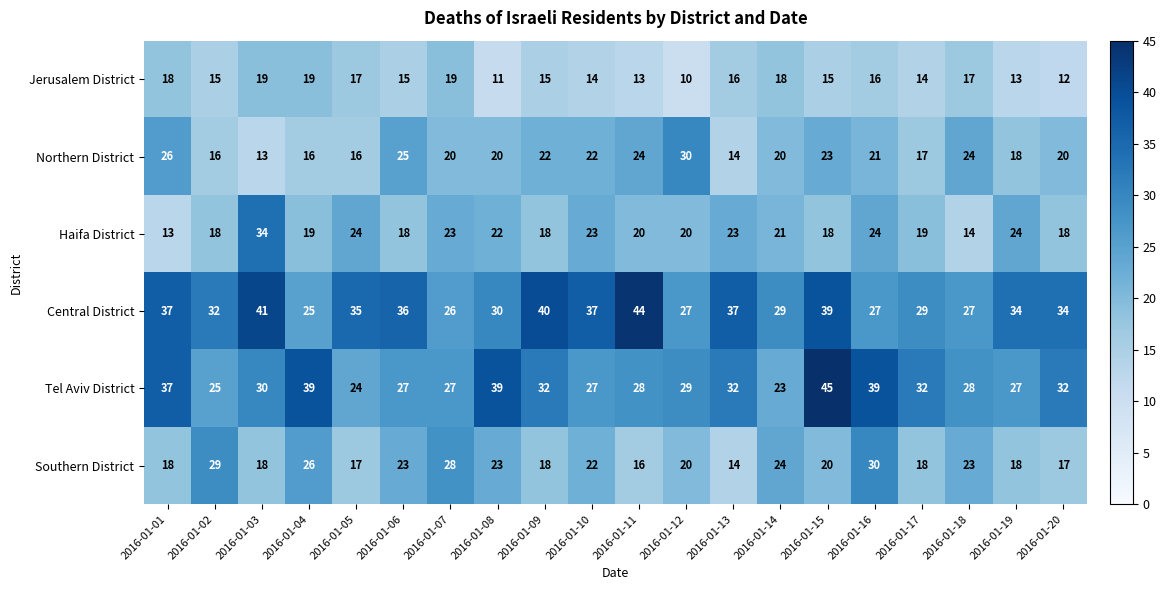

What is the average value of the Haifa District series?

21